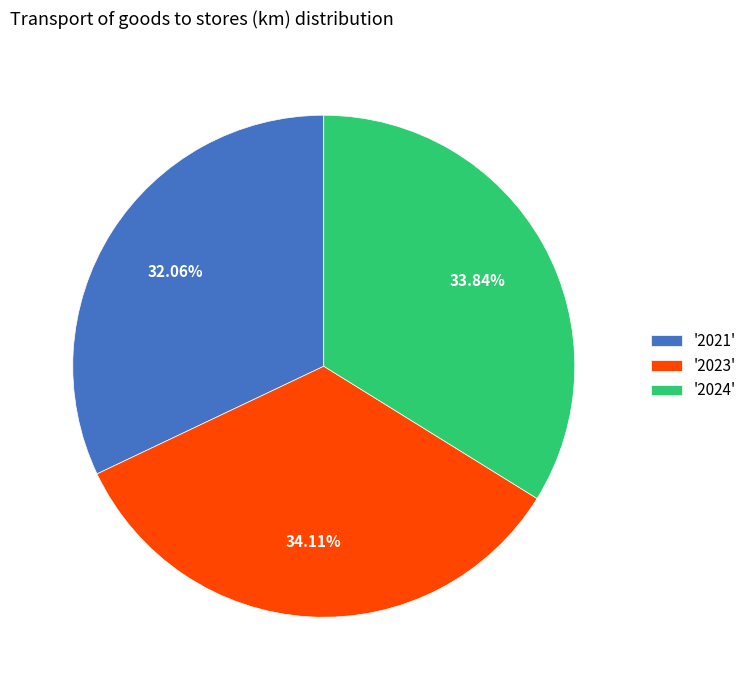

Does '2024' account for over 50% of the chart?

No